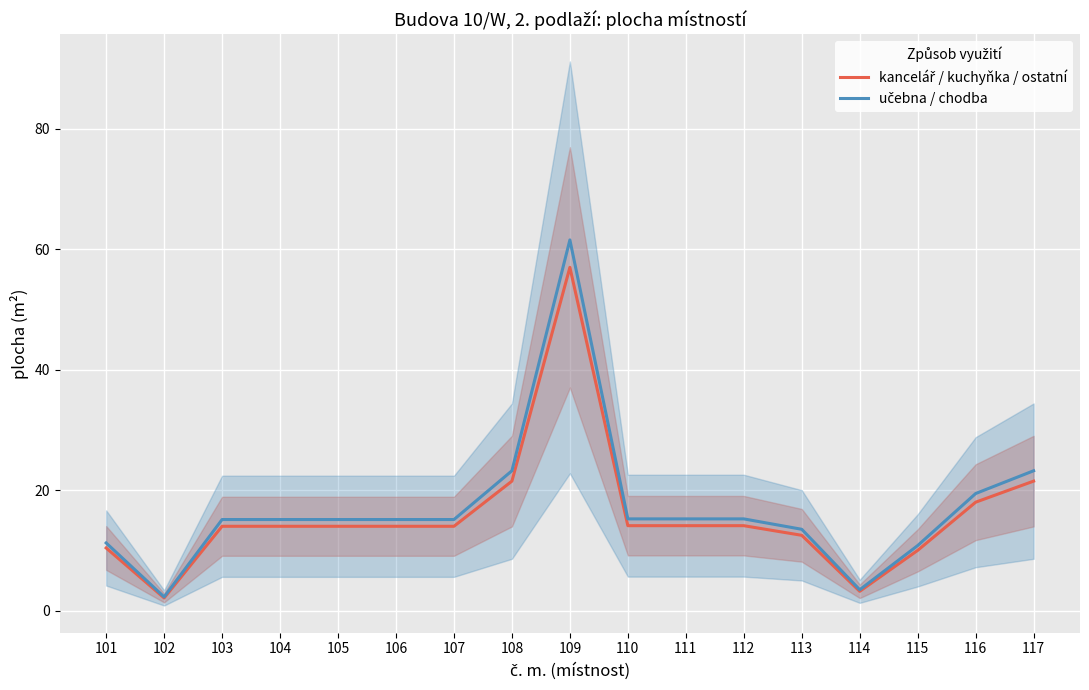

At which category is the sum across all series the highest?

109